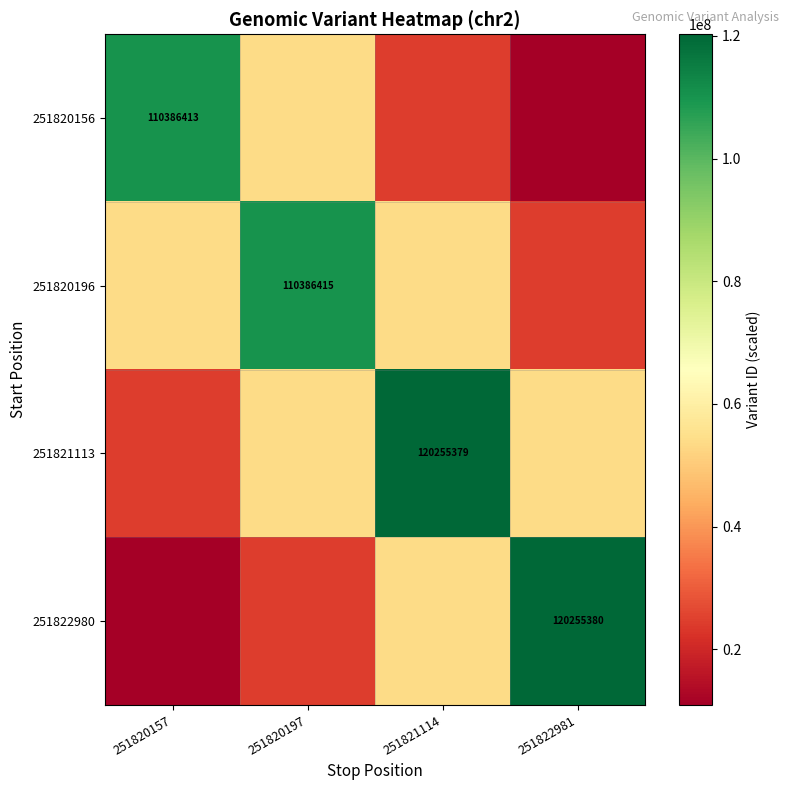

Between 251821114 and 251822981, which series saw the biggest shift?

251822980